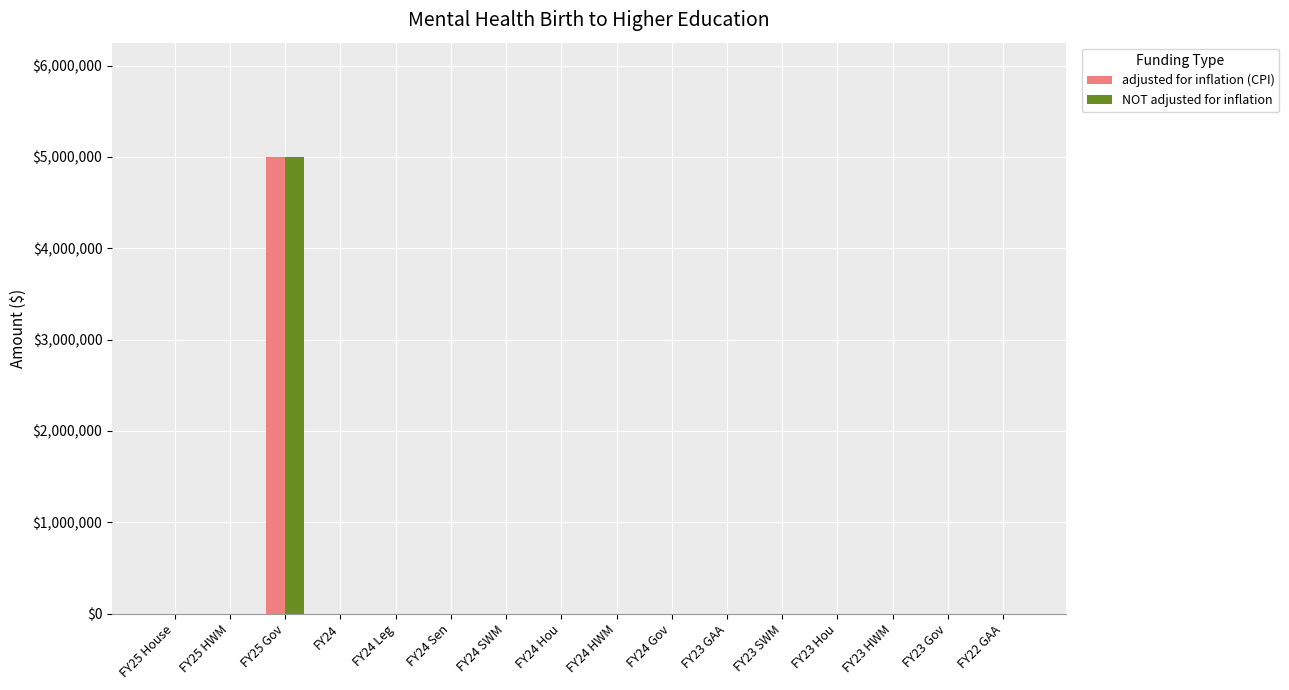

What is the maximum value for adjusted for inflation (CPI)?

5000000